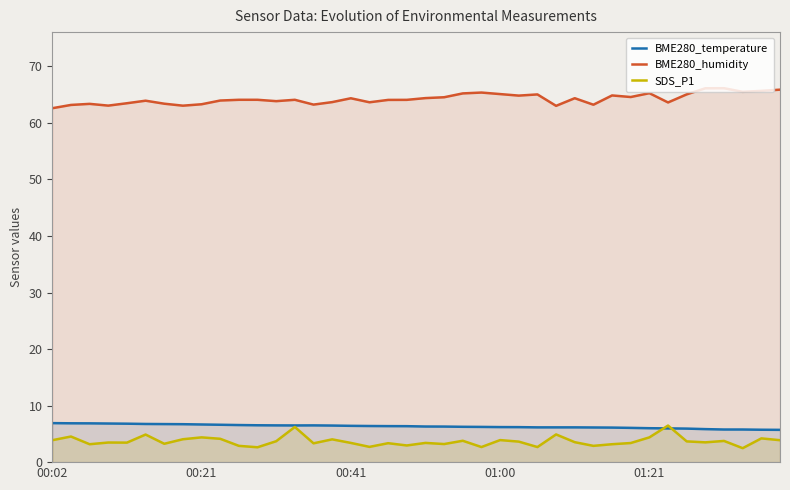

What is the smallest value displayed?

2.5